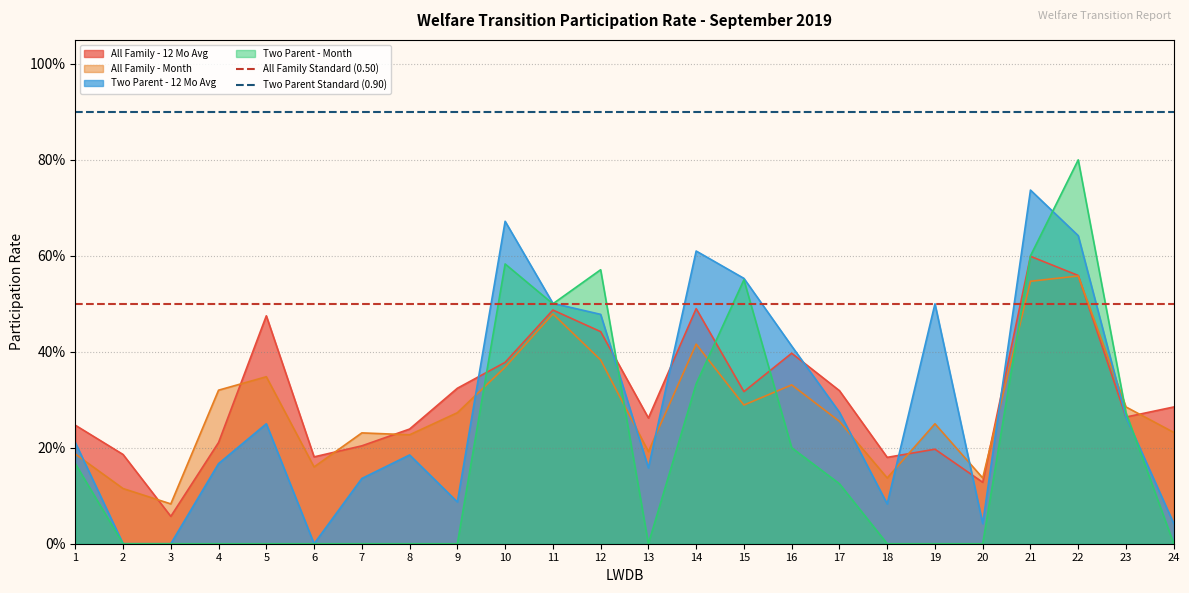

The All Family Standard (0.50) series shows 0.5 at 2. True or false?

True